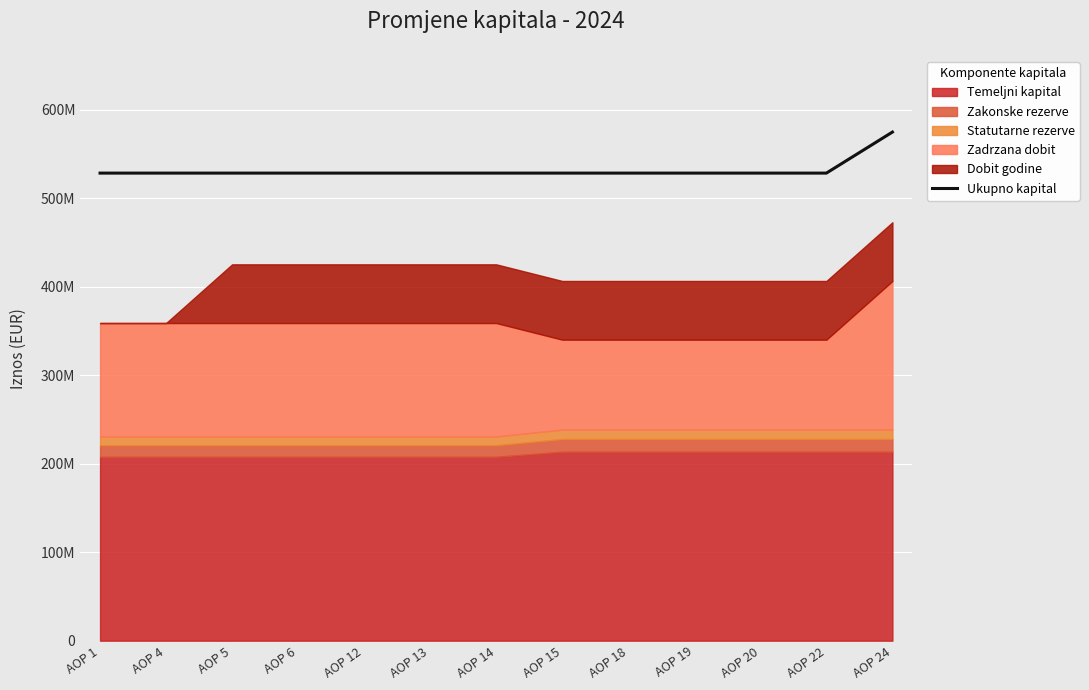

What is the difference between the maximum and second lowest values?

46385975